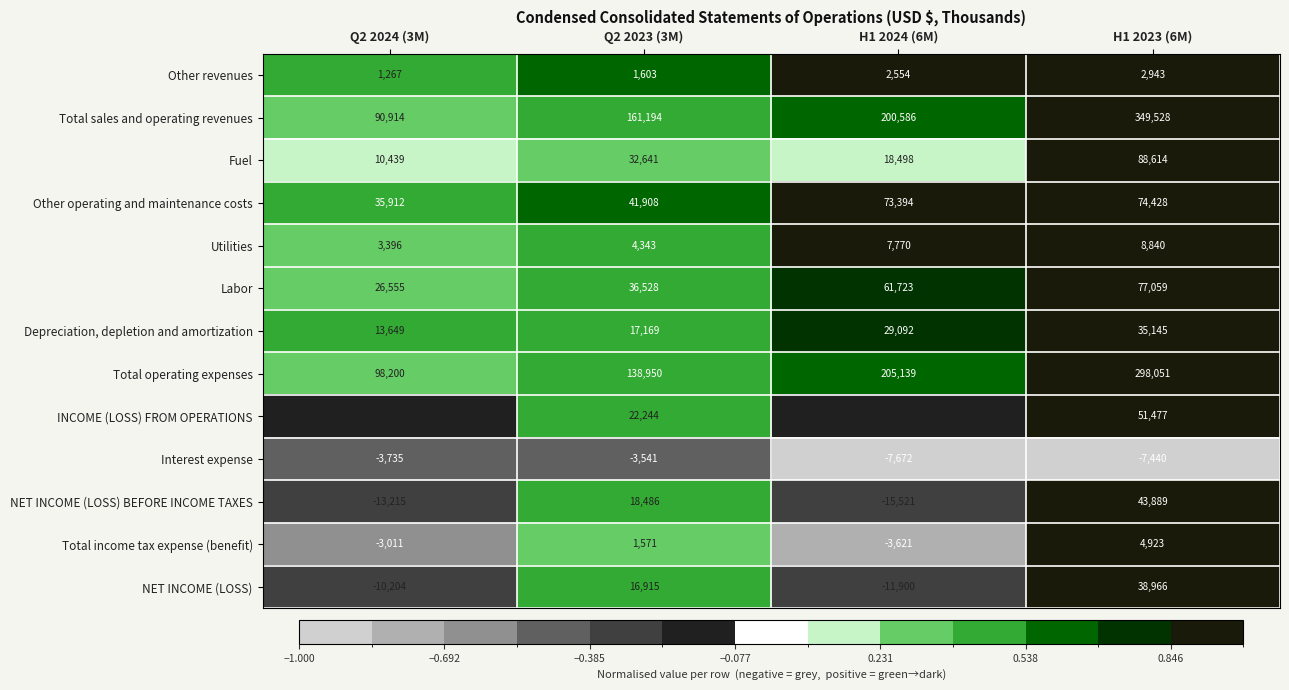

What is the approximate value of INCOME (LOSS) FROM OPERATIONS at Q2 2023 (3M), to the nearest 10?

22240